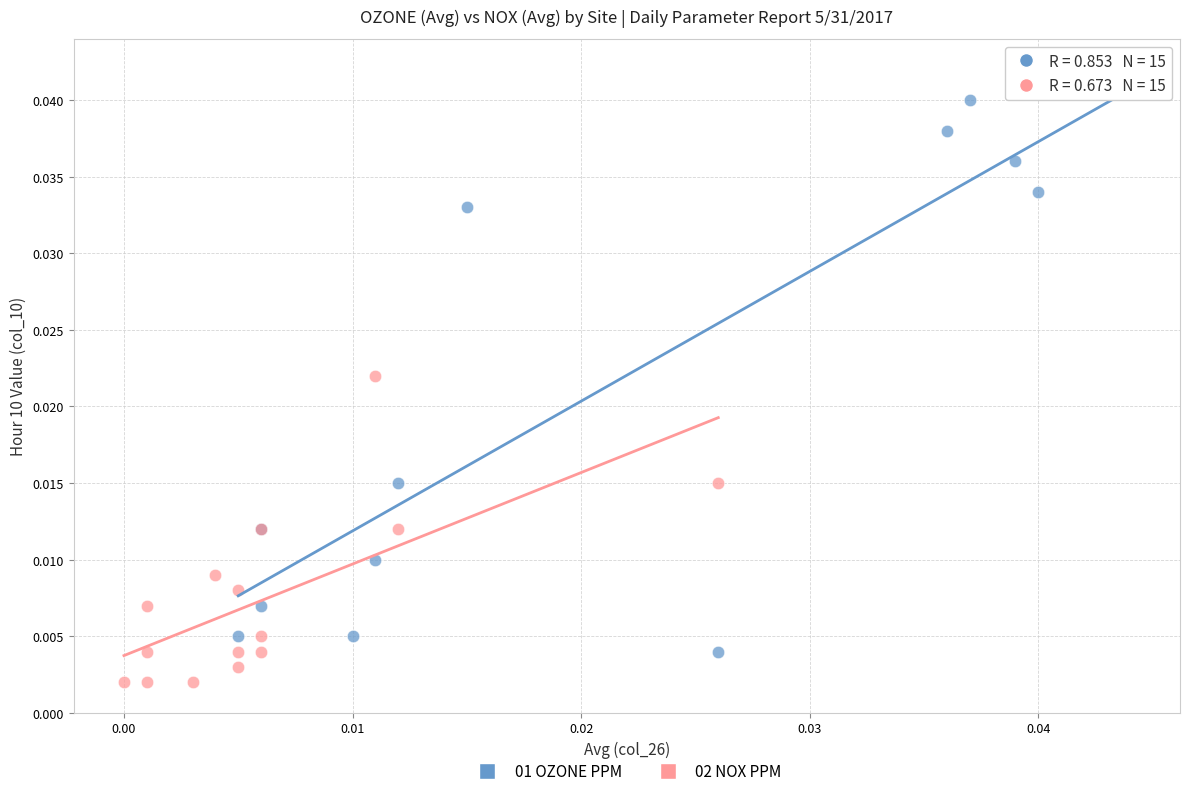

What are all the series names shown in the legend?

01 OZONE PPM, 02 NOX PPM